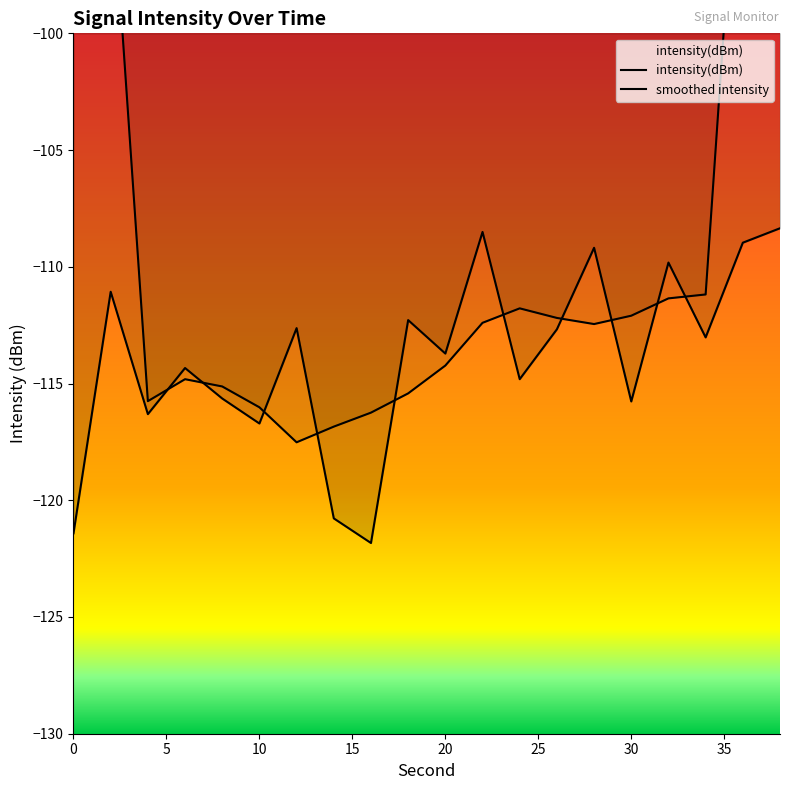

What is the minimum value for smoothed intensity?

-117.5